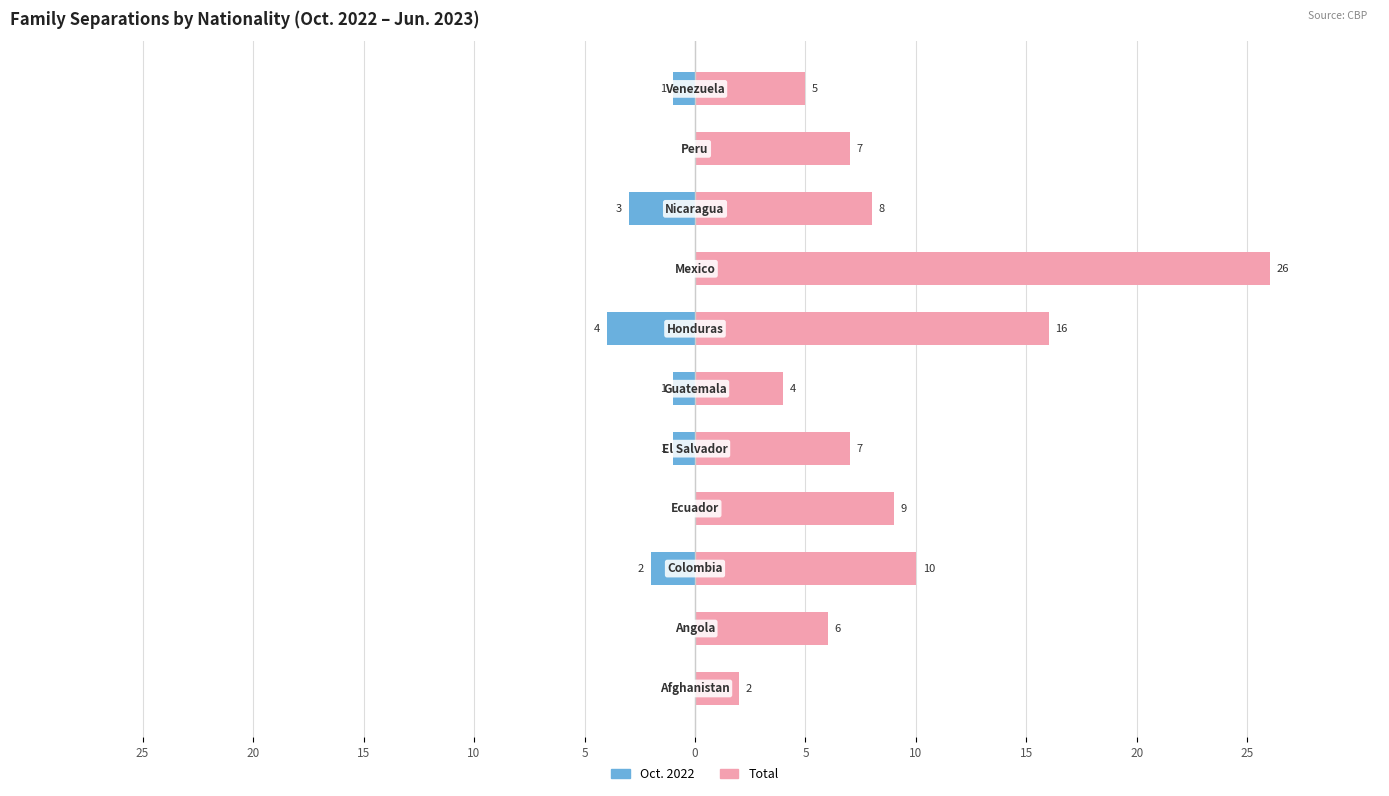

How many data points in Total are above 7?

5